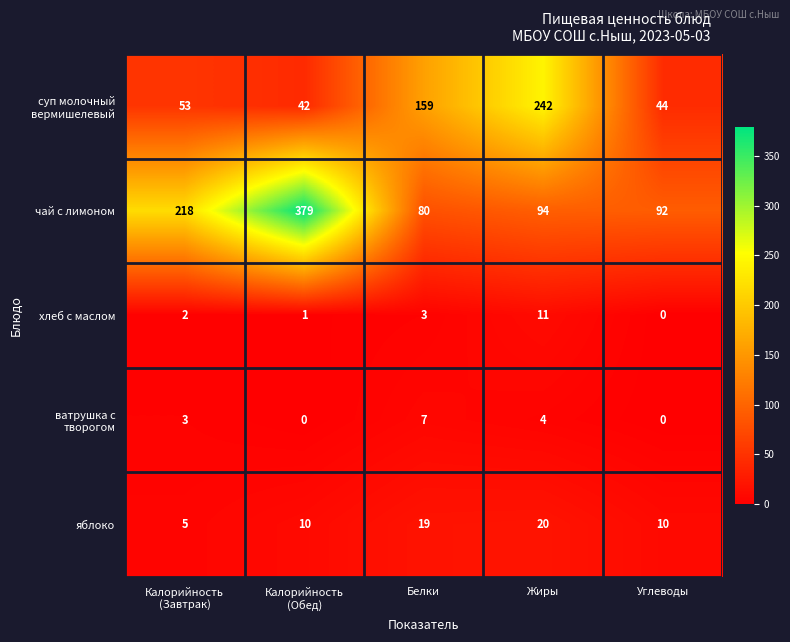

What is the maximum value shown in the chart?

379